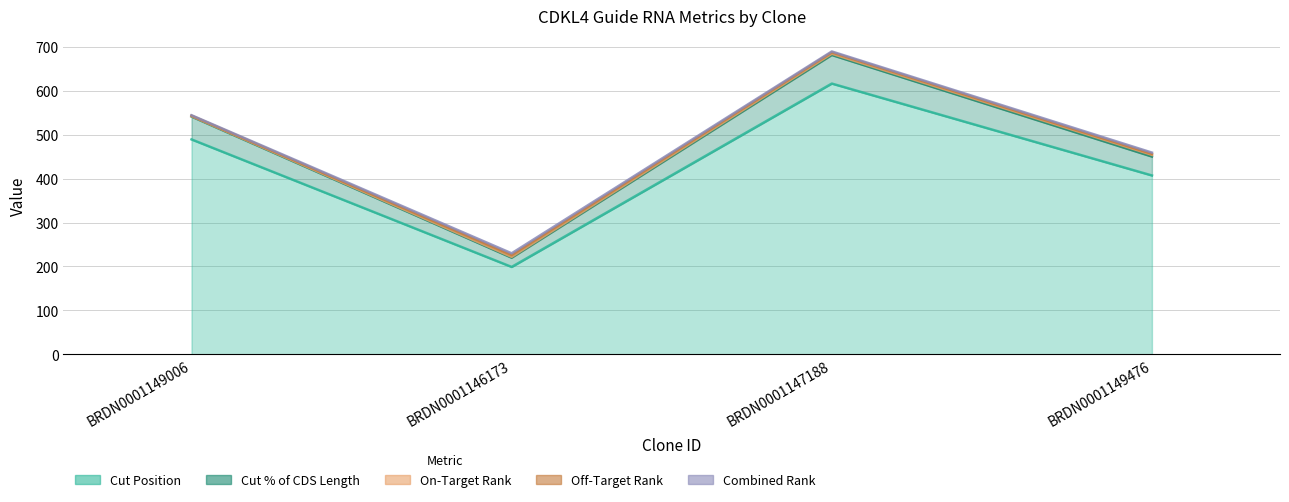

How many lines are shown in the chart?

5